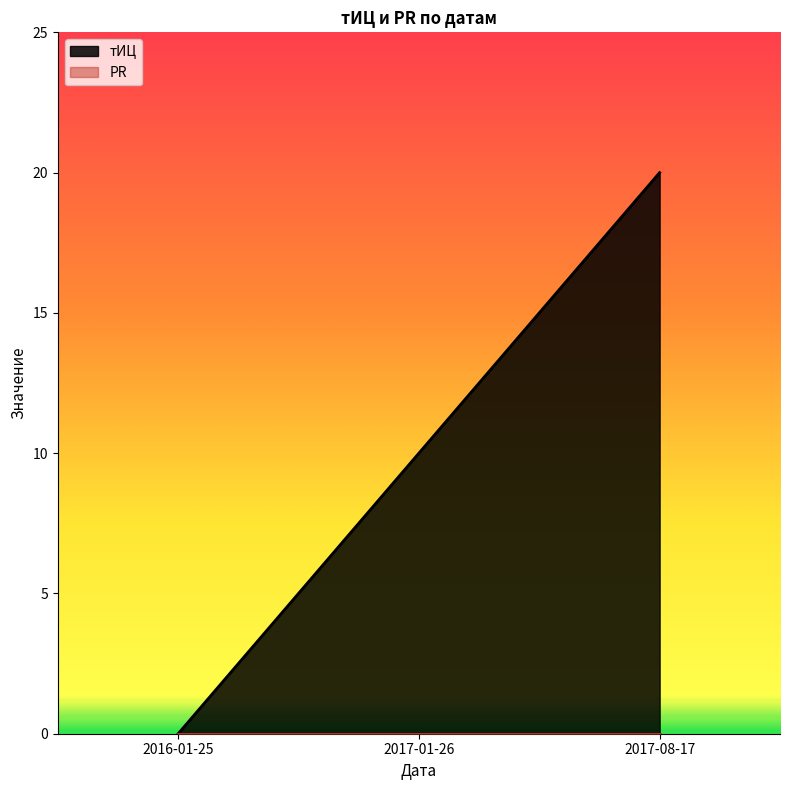

Which has a higher value, 2017-01-26 or 2017-08-17?

2017-08-17